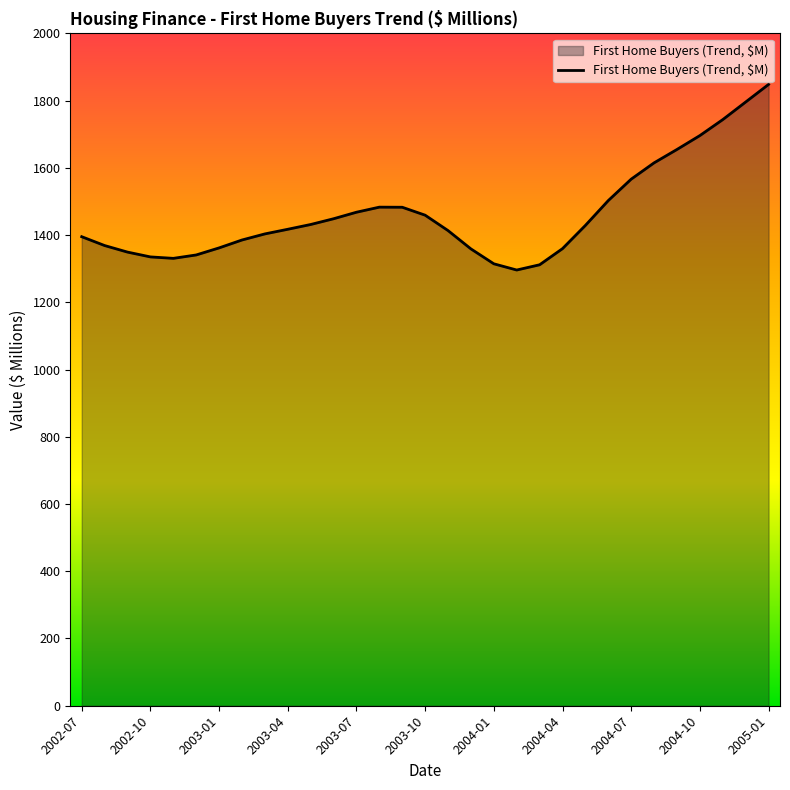

What is the minimum value shown in the chart?

1296.0